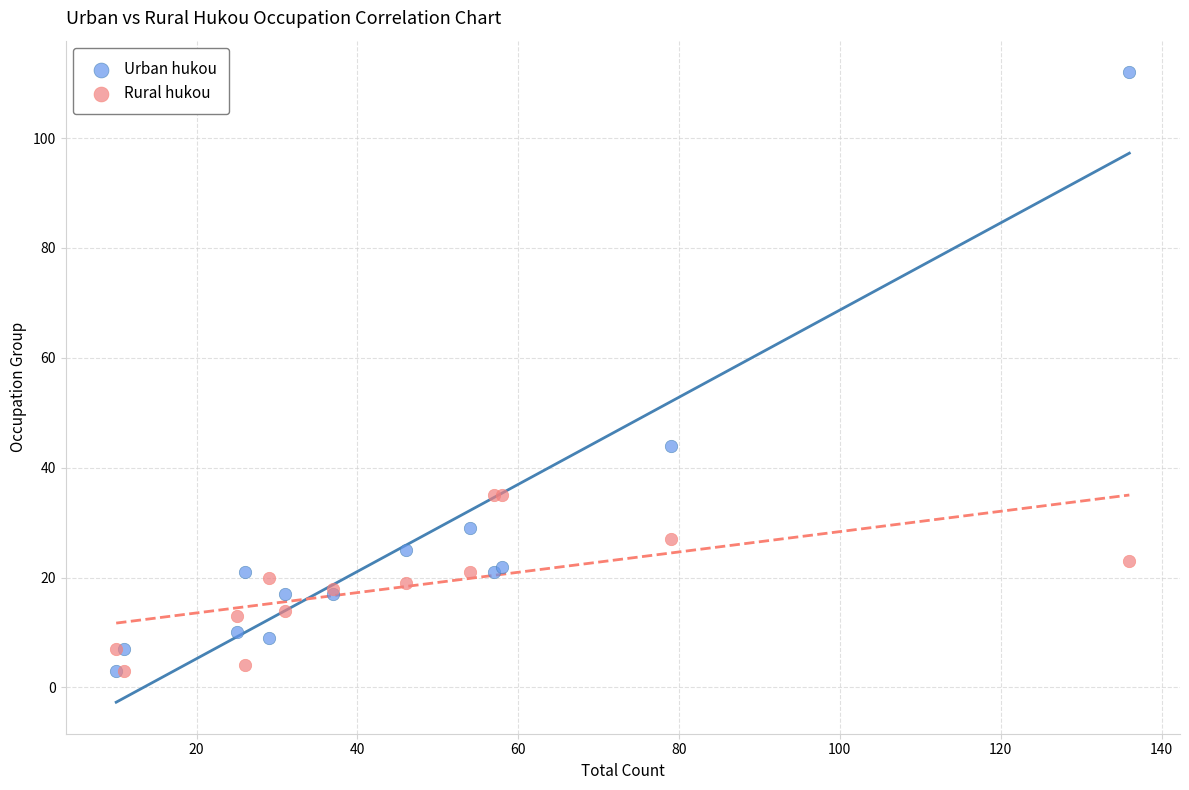

Which series has the largest Y range (max minus min)?

Urban hukou